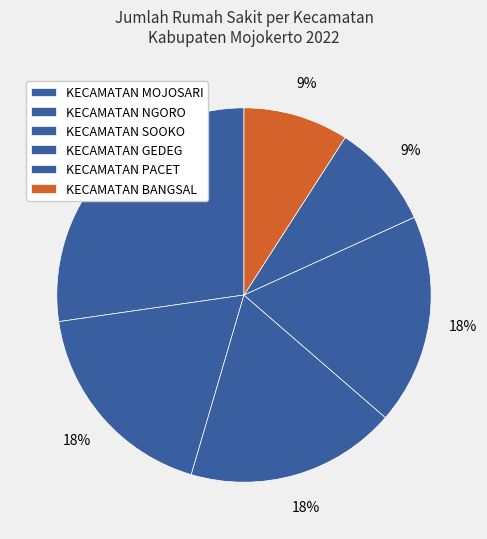

Count the number of slices in the pie.

6